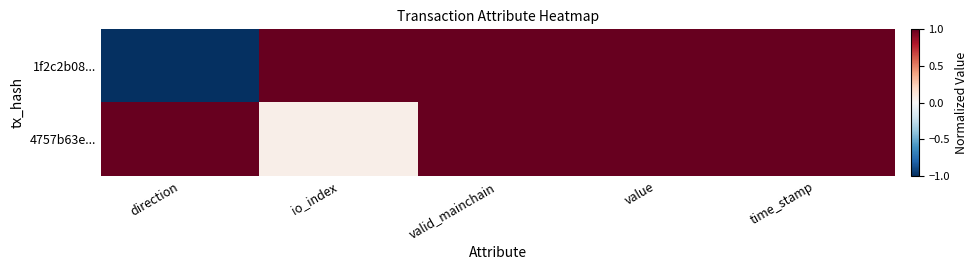

How many categories are shown in the chart?

5